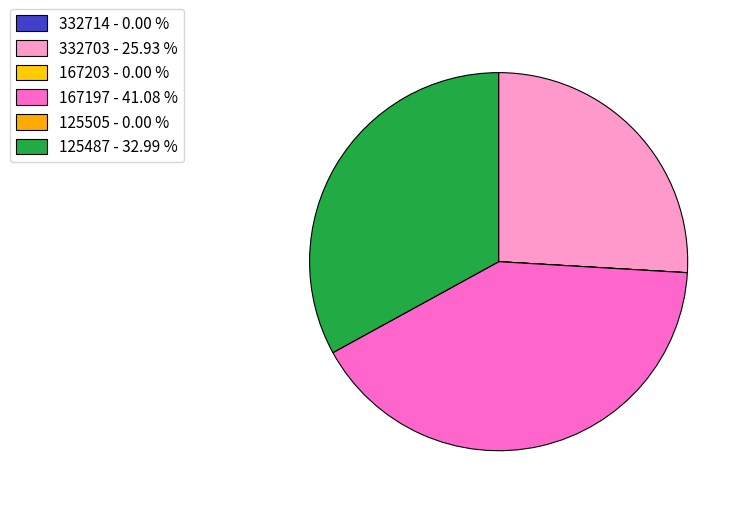

Does any single category account for the majority?

No